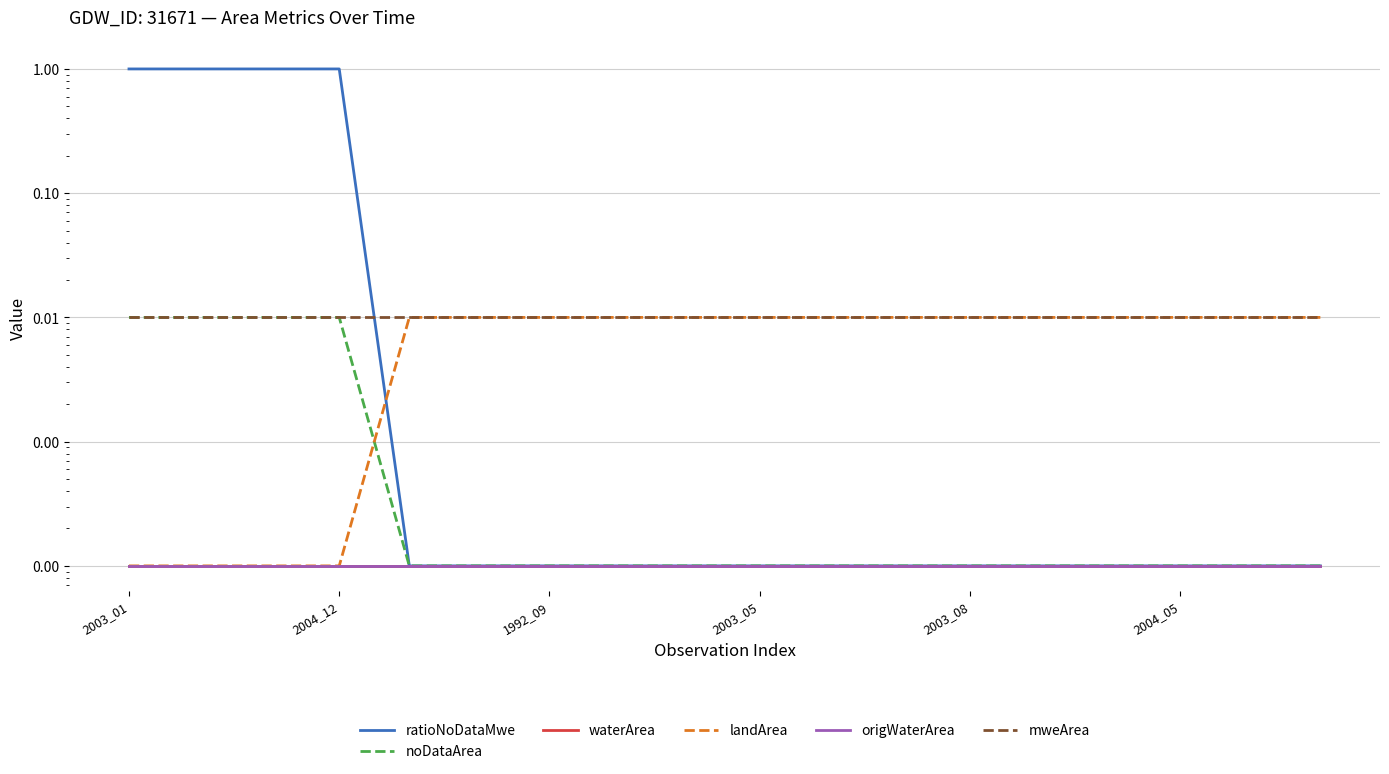

Rank the categories by mweArea value from highest to lowest.

2003_01, 2004_12, 1992_09, 2003_05, 2003_08, 2004_05, 6, 7, 8, 9, 10, 11, 12, 13, 14, 15, 16, 17